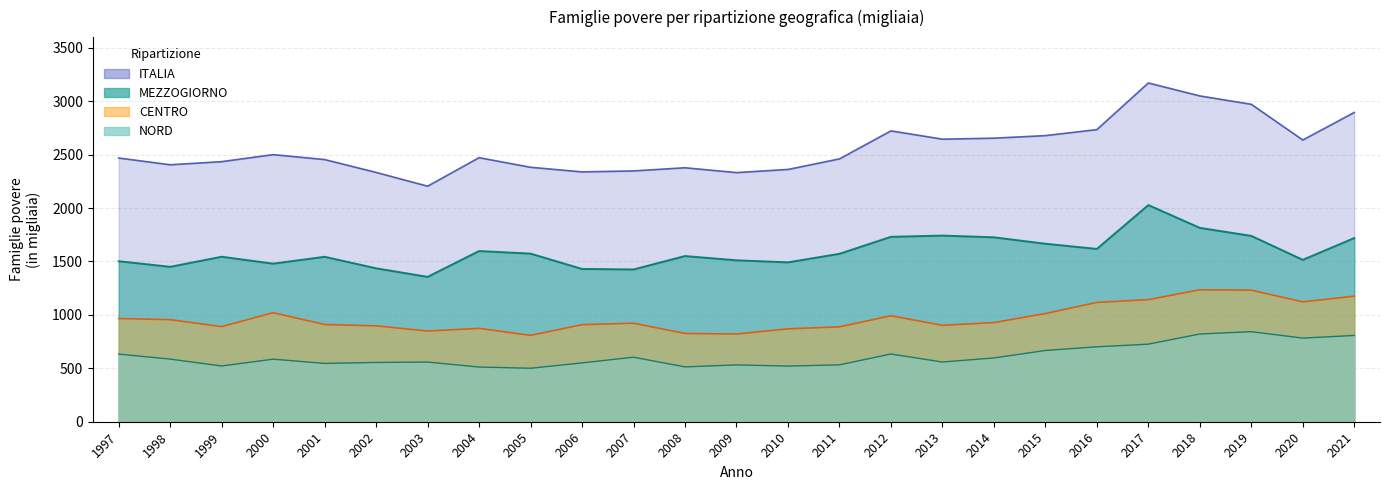

What is the value of the NORD point at the 10th from the left?

550.4